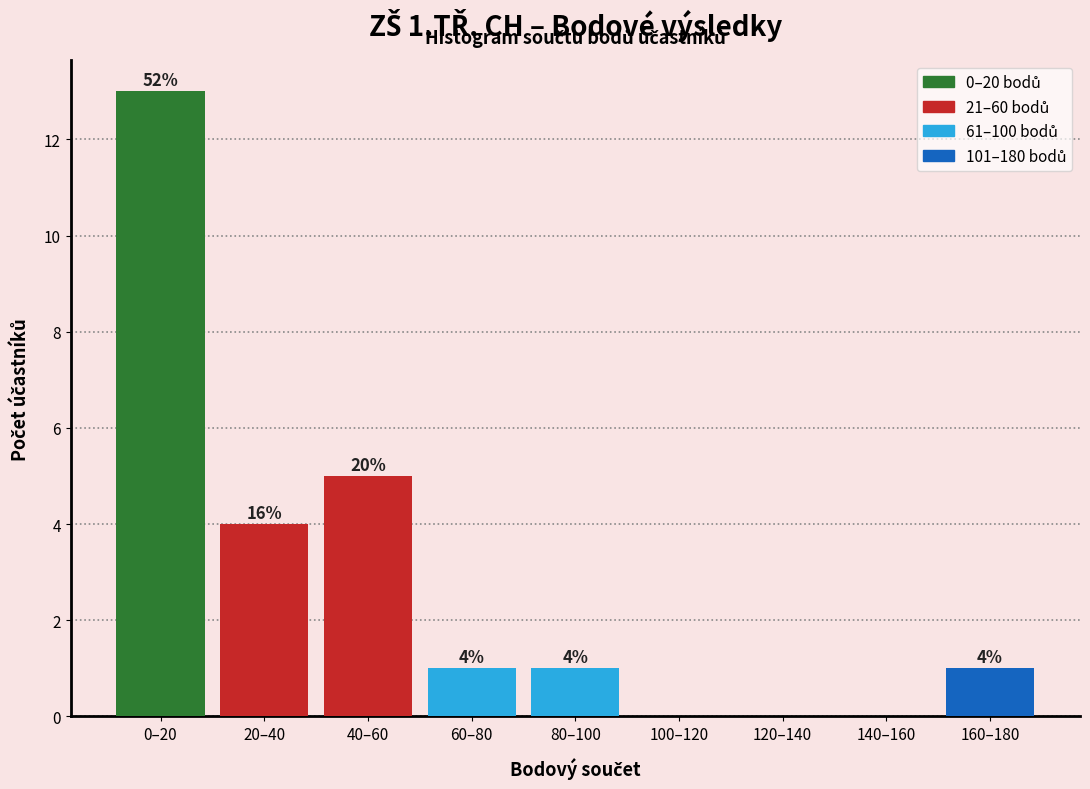

Reading left to right, list all the values displayed in this chart.

0–20=13	20–40=4	40–60=5	60–80=1	80–100=1	100–120=0	120–140=0	140–160=0	160–180=1